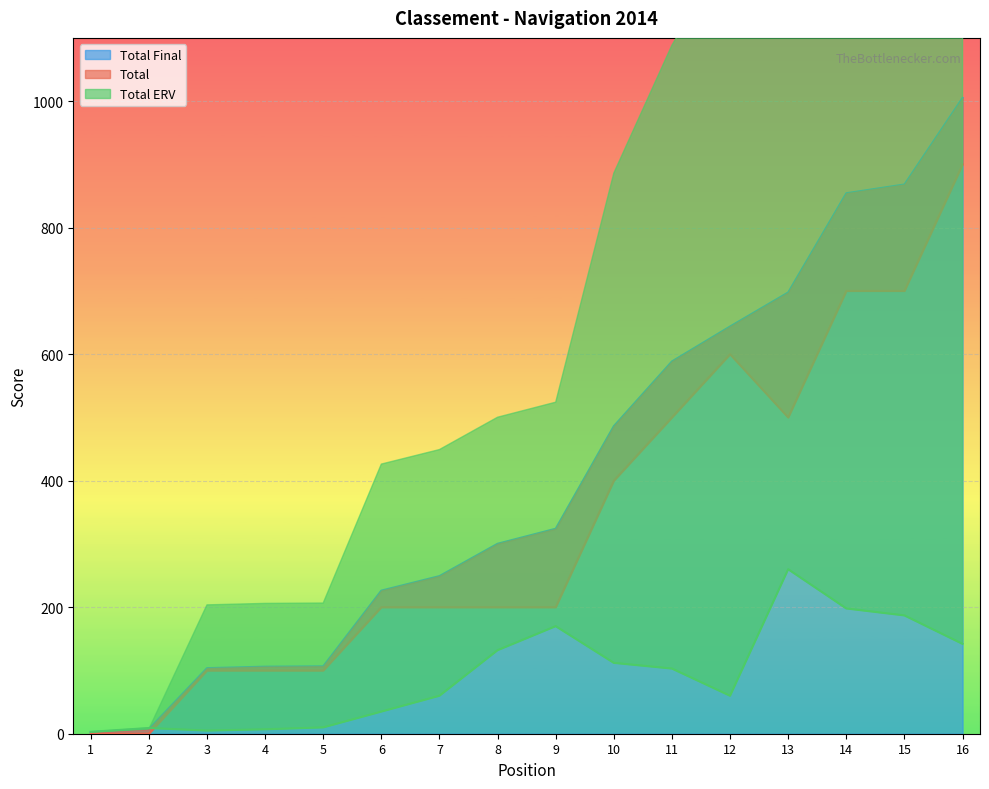

How many lines are shown in the chart?

3